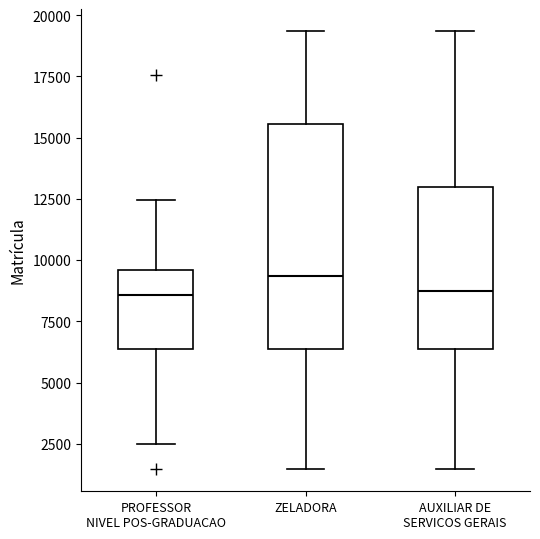

Where does the lower whisker of the box for ZELADORA end on the y-axis? The values are not printed on the chart, so give them approximately, as read against the axis.

1500